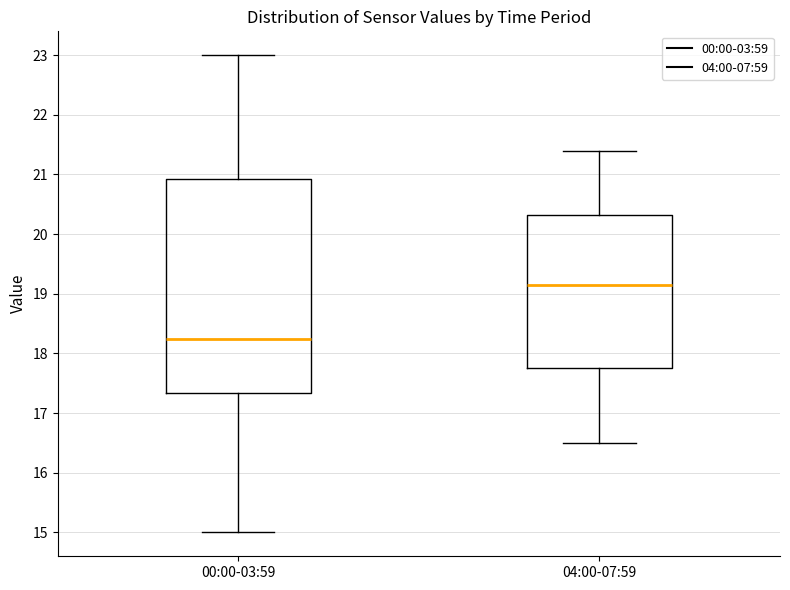

Reading left to right, read every box against the y-axis: the position of its median line, the range the box covers, and the ends of its whiskers. The values are not printed on the chart, so give them approximately, as read against the axis.

00:00-03:59: median 18.3, box 17.3 to 20.9, whiskers 15.0 to 23.0
04:00-07:59: median 19.2, box 17.8 to 20.3, whiskers 16.5 to 21.4